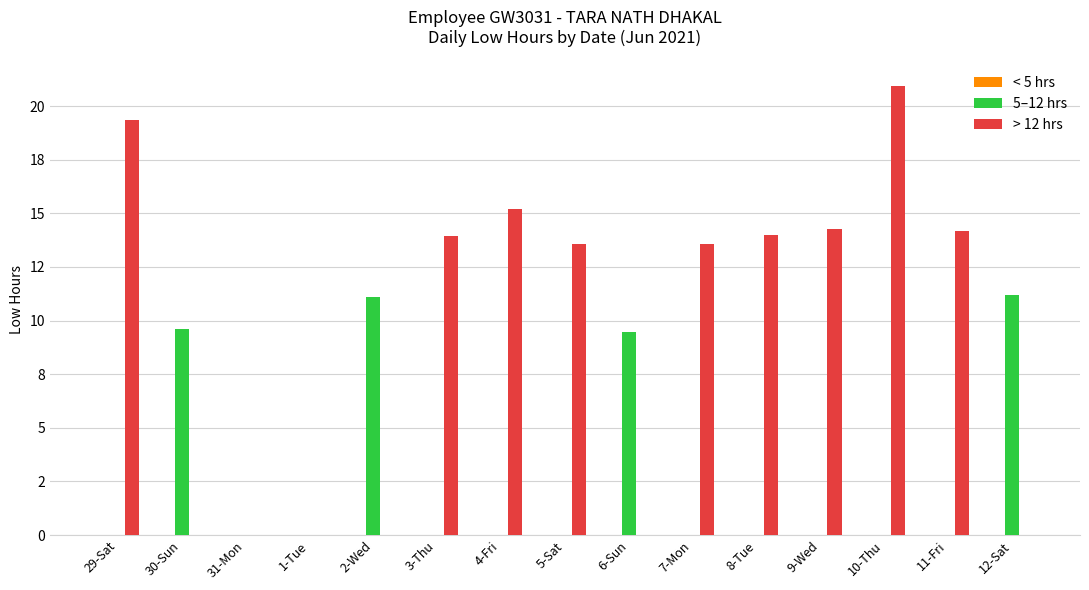

Are the bars grouped side by side (vs. stacked)?

Yes